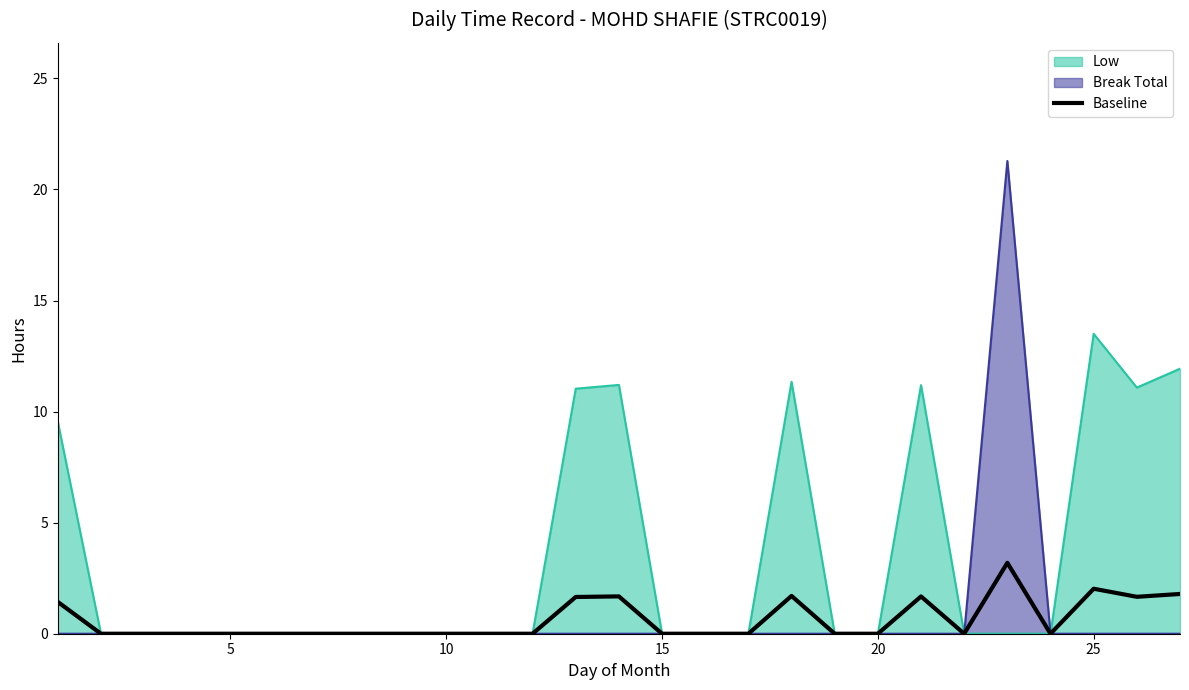

True or false: Break Total has a value of 12.8 at 5.

False